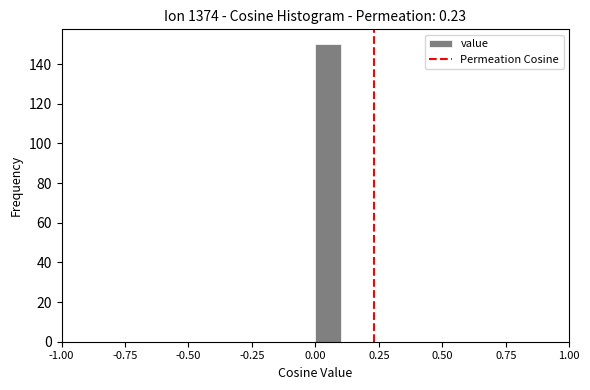

Read against the x-axis, roughly where is the centre of the tallest bar?

0.05